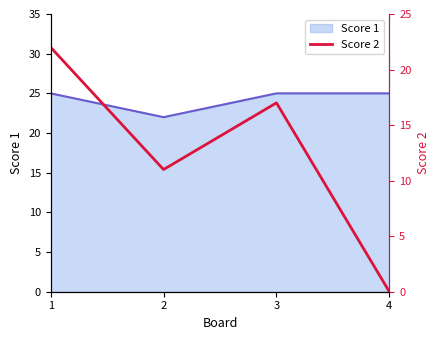

True or false: Score 1 has a value of 25 at 3.

True